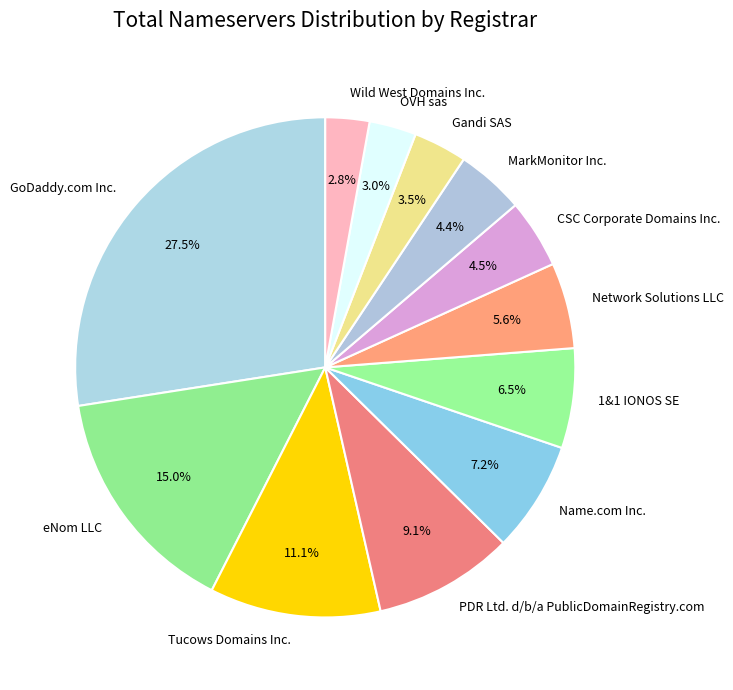

To the nearest percent, what is the difference between the Name.com Inc. and PDR Ltd. d/b/a PublicDomainRegistry.com slice percentages?

2%